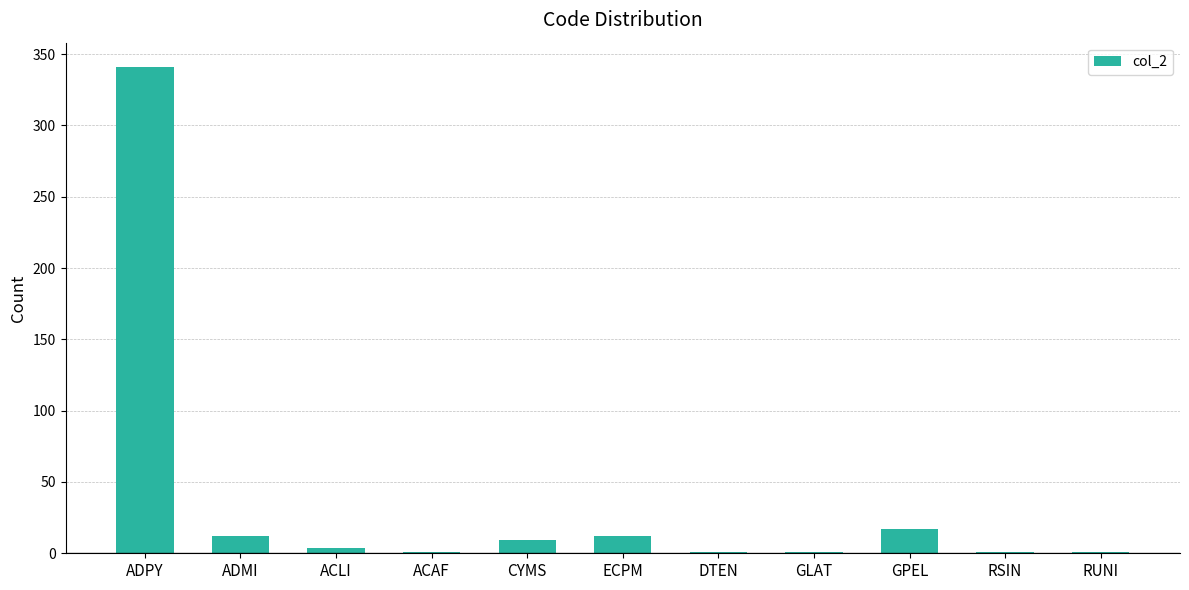

What is the greatest value displayed?

341